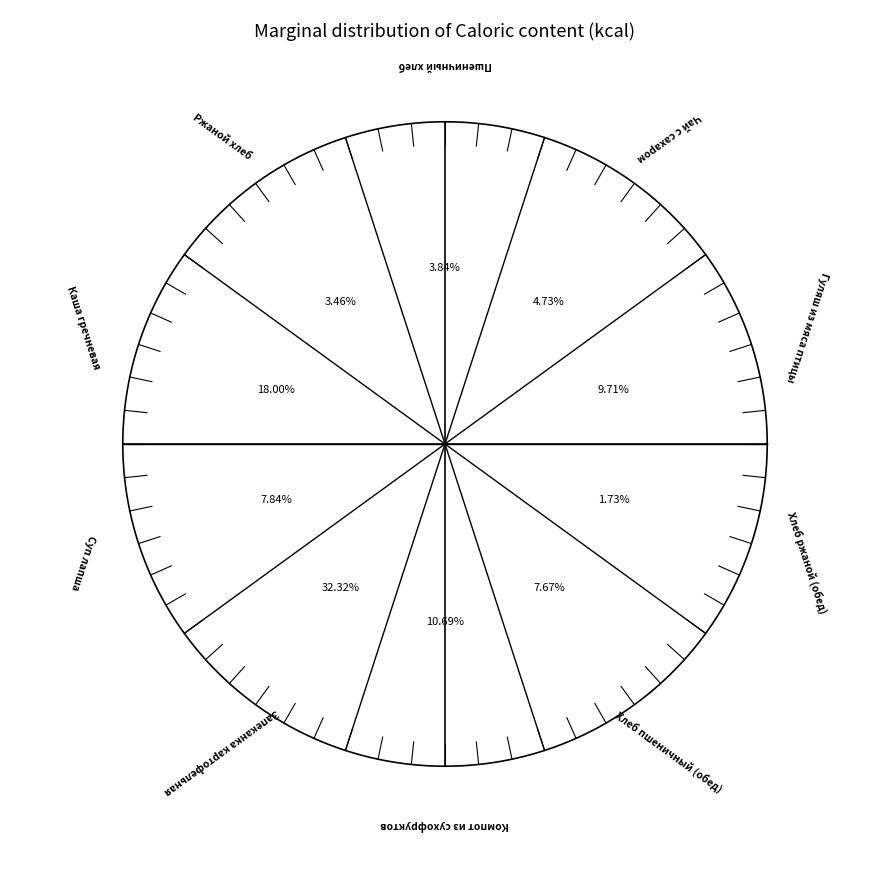

Which has a higher value, Хлеб пшеничный (обед) or Суп лапша?

Суп лапша